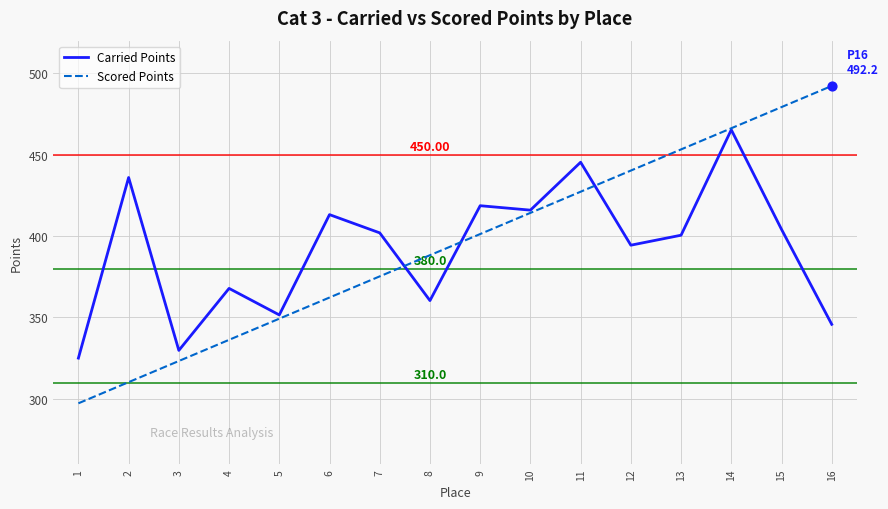

At which category is the sum across all series the highest?

14